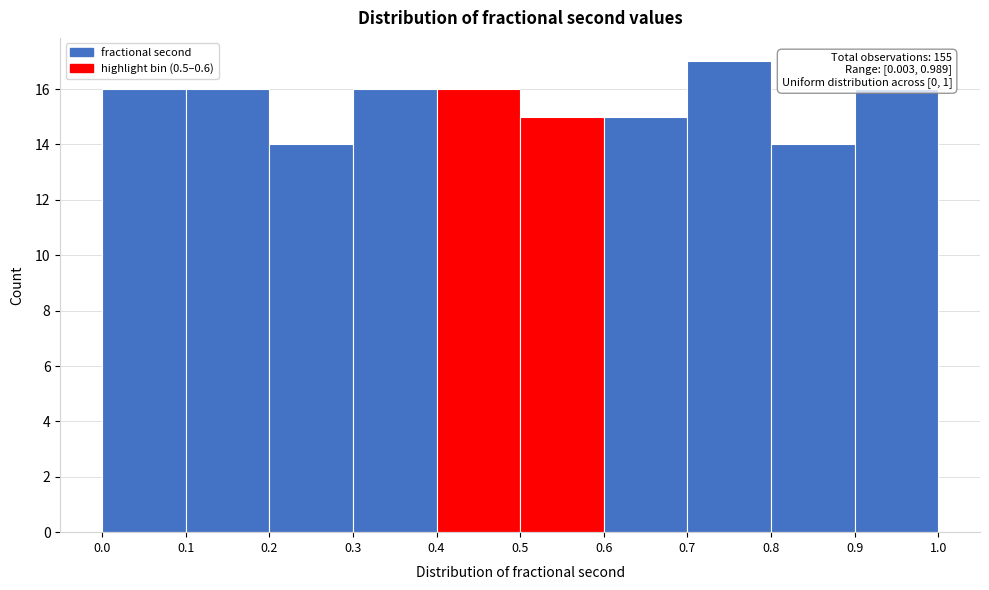

Over which range of the x-axis is the bar tallest?

0.7 to 0.8